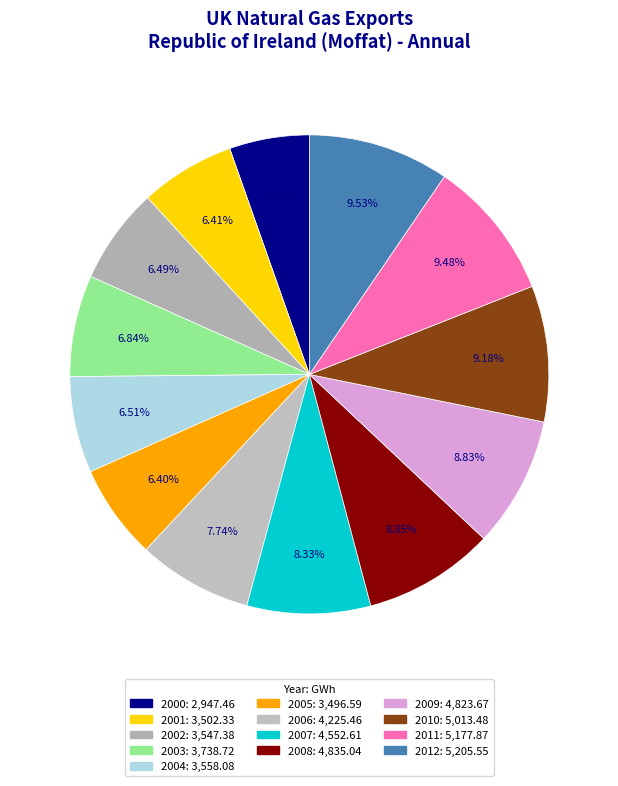

How many slices are in this pie chart?

13